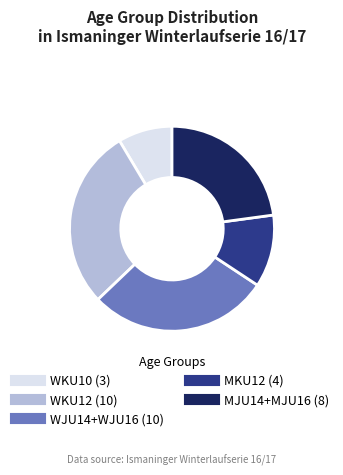

Is there any slice that represents more than half of the pie?

No